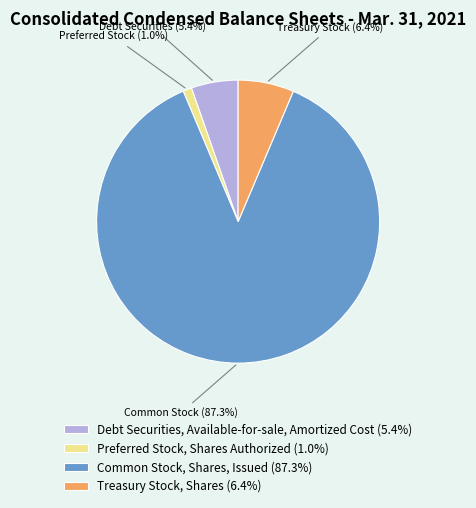

The Preferred Stock, Shares Authorized slice represents 12% of the pie. True or false?

False